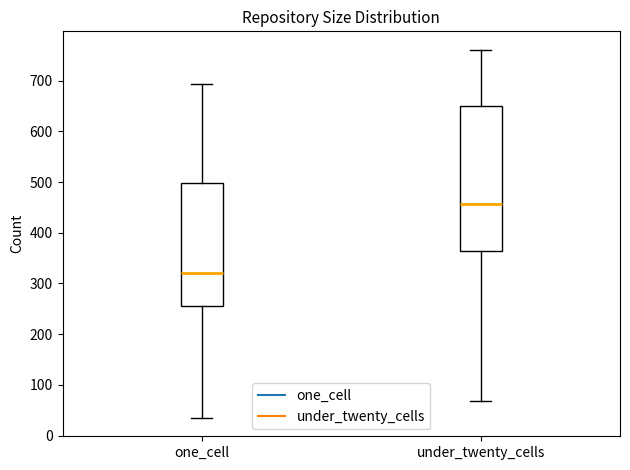

Reading left to right, transcribe this box plot: for each box, give where its median line is, the range the box spans, and where its two whiskers end, as read against the y-axis. The values are not printed on the chart, so give them approximately, as read against the axis.

one_cell: median 320, box 260 to 500, whiskers 40 to 690
under_twenty_cells: median 460, box 360 to 650, whiskers 70 to 760